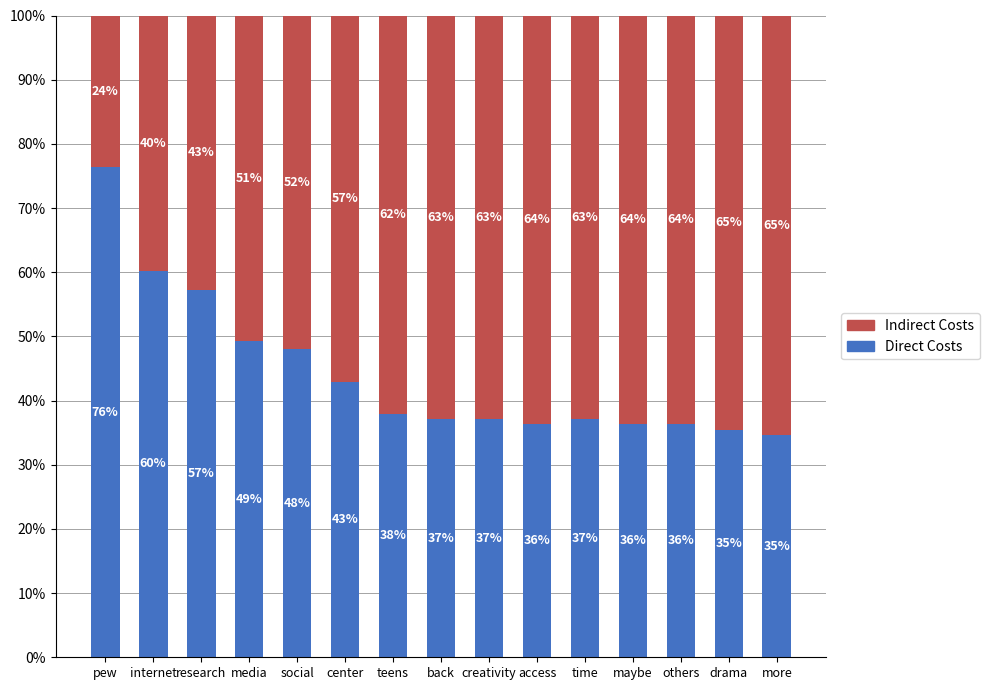

Read the Direct Costs value at back.

37.1